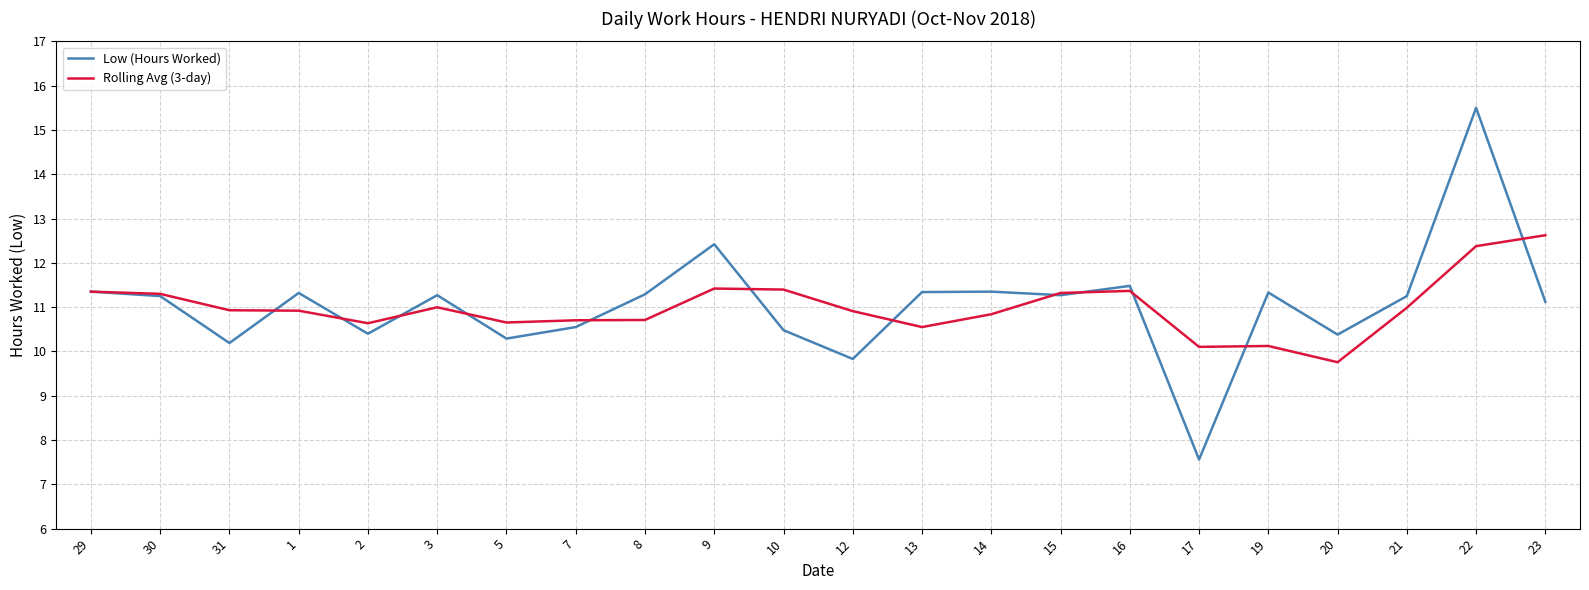

True or false: Low (Hours Worked) has more than 1 points higher than both neighbors.

True